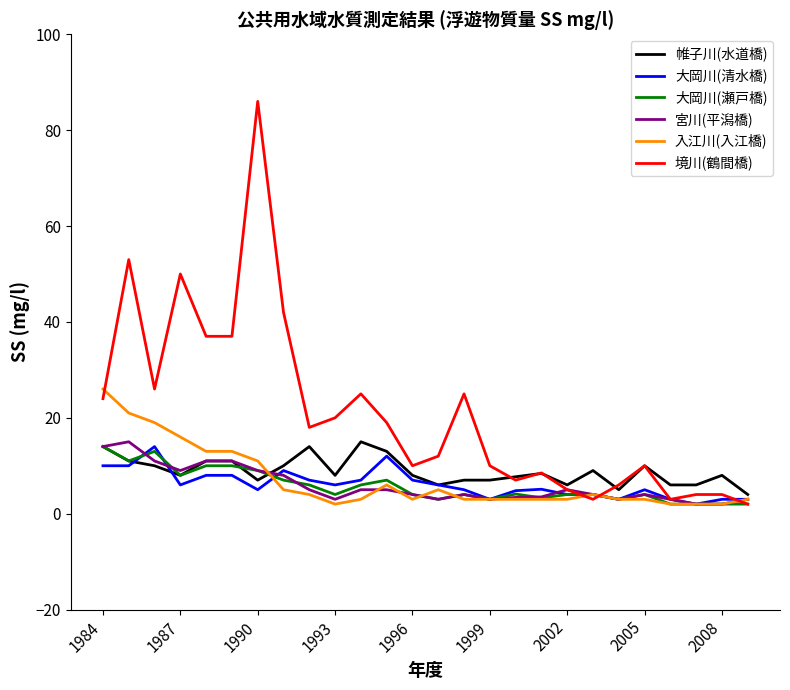

Which series has the widest spread of values?

境川(鶴間橋)